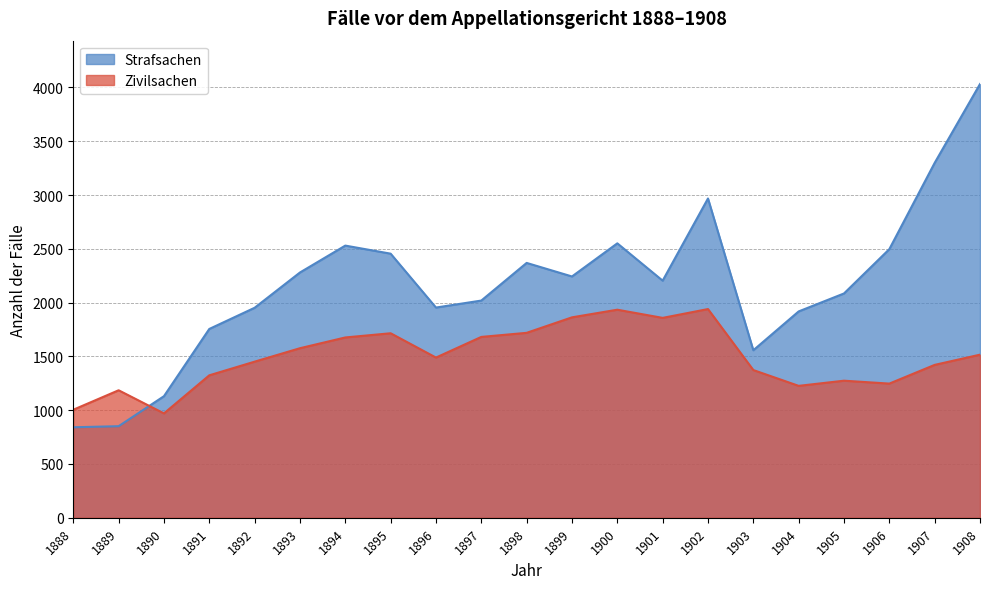

Which category has the lowest value across all series?

1888